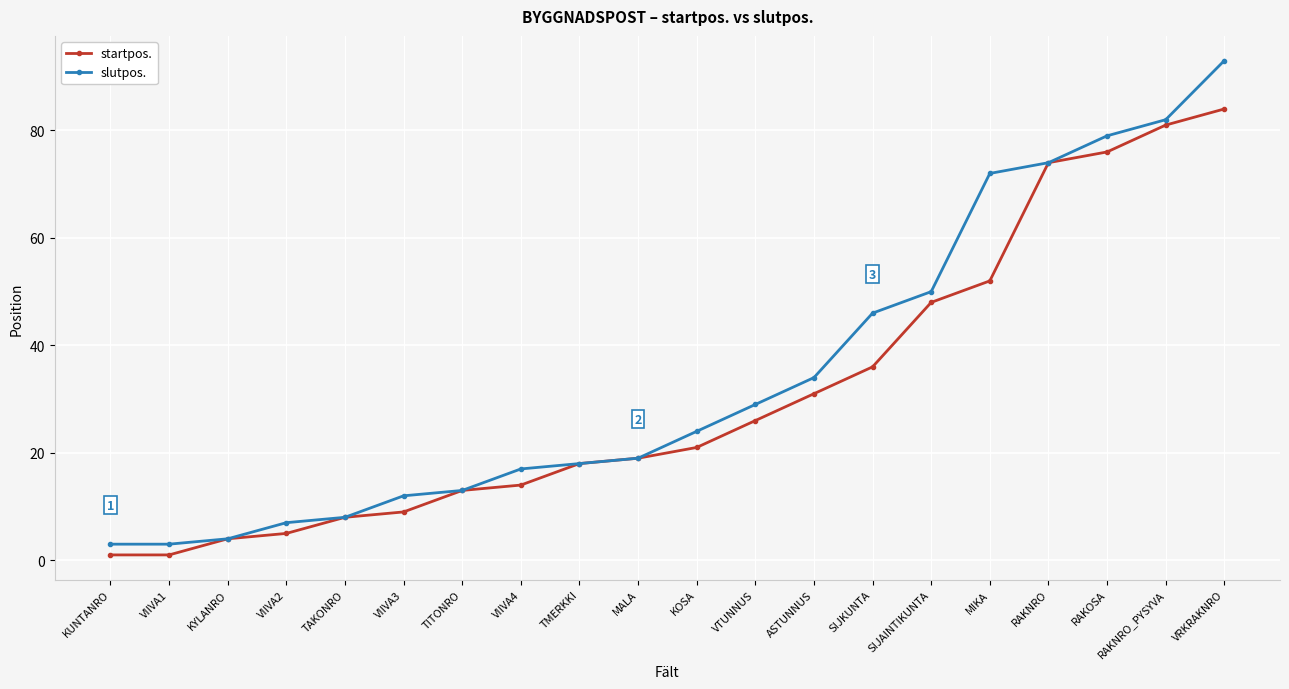

Reading right to left, list all the values displayed in this chart.

startpos.: VRKRAKNRO=84	RAKNRO_PYSYVA=81	RAKOSA=76	RAKNRO=74	MIKA=52	SIJAINTIKUNTA=48	SIJKUNTA=36	ASTUNNUS=31	VTUNNUS=26	KOSA=21	MALA=19	TMERKKI=18	VIIVA4=14	TITONRO=13	VIIVA3=9	TAKONRO=8	VIIVA2=5	KYLANRO=4	VIIVA1=1	KUNTANRO=1
slutpos.: VRKRAKNRO=93	RAKNRO_PYSYVA=82	RAKOSA=79	RAKNRO=74	MIKA=72	SIJAINTIKUNTA=50	SIJKUNTA=46	ASTUNNUS=34	VTUNNUS=29	KOSA=24	MALA=19	TMERKKI=18	VIIVA4=17	TITONRO=13	VIIVA3=12	TAKONRO=8	VIIVA2=7	KYLANRO=4	VIIVA1=3	KUNTANRO=3